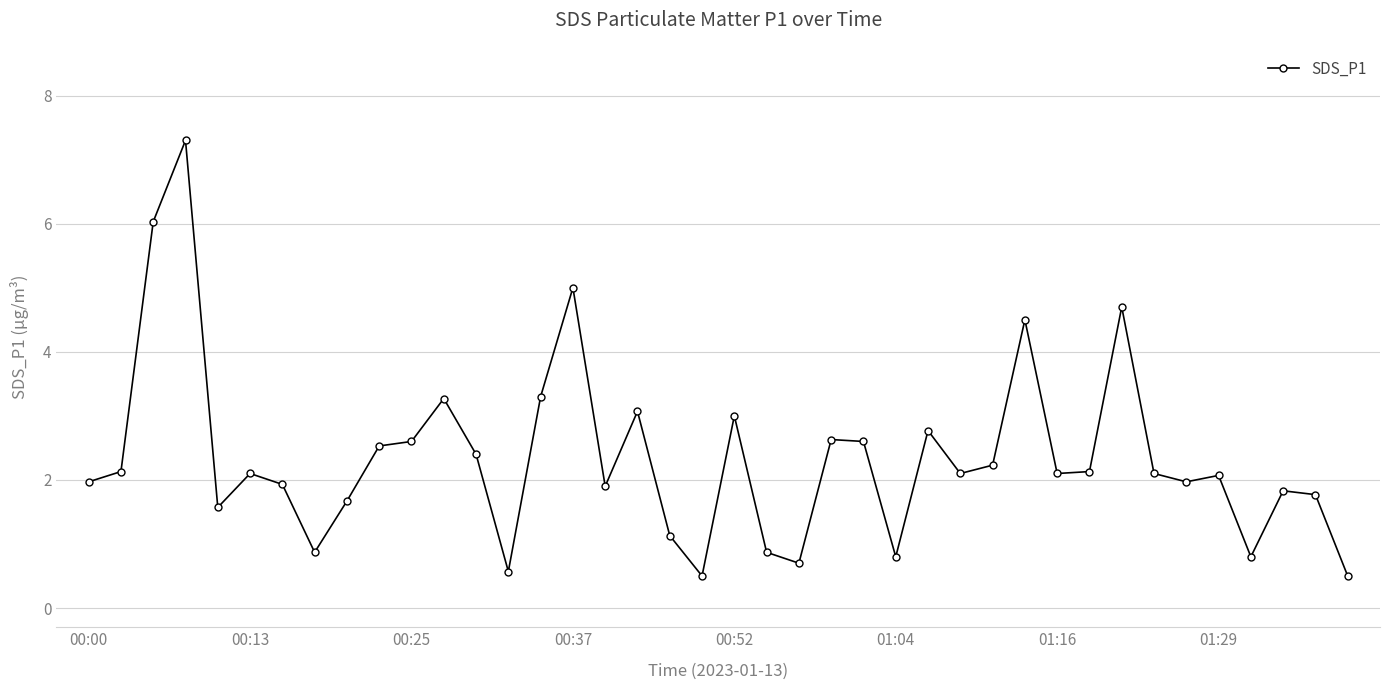

What is the difference between the maximum and minimum values?

6.8